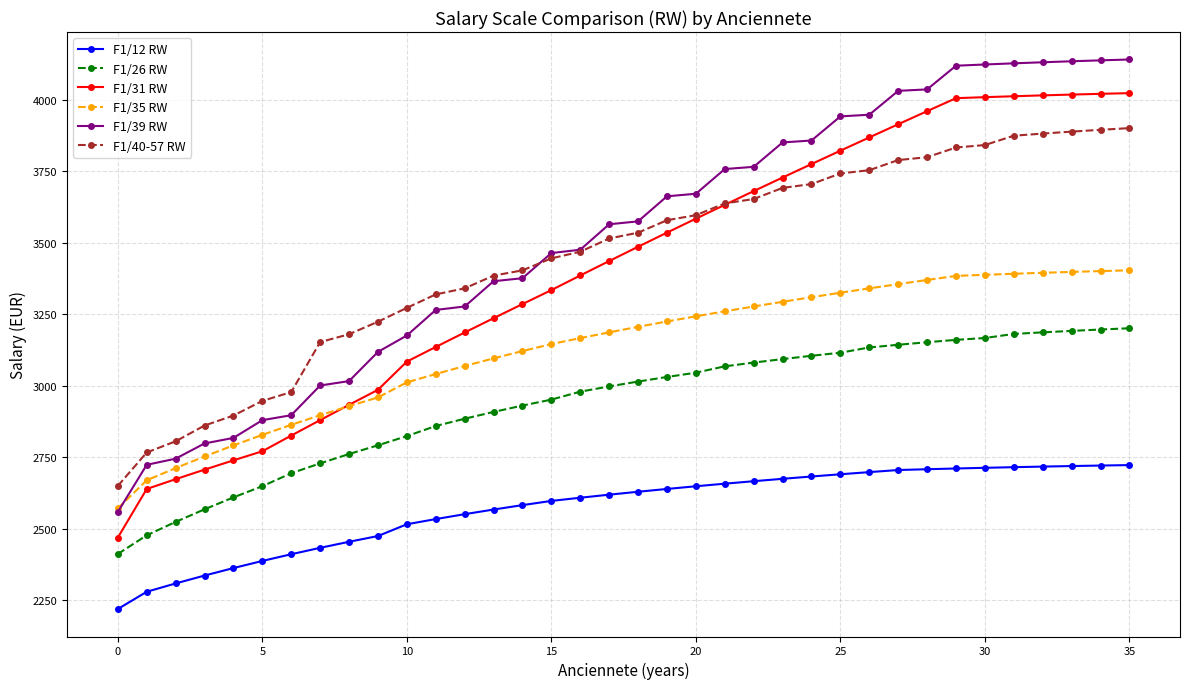

What is the value of the F1/26 RW point at the 21st from the left?

3045.3